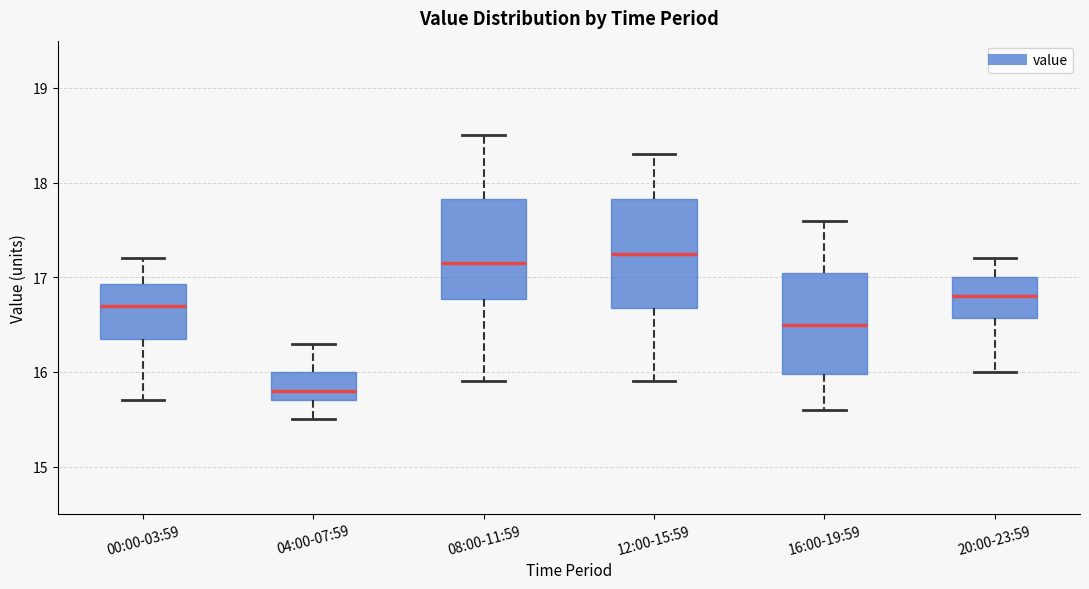

Reading left to right, transcribe this box plot: for each box, give where its median line is, the range the box spans, and where its two whiskers end, as read against the y-axis. The values are not printed on the chart, so give them approximately, as read against the axis.

00:00-03:59: median 16.7, box 16.4 to 16.9, whiskers 15.7 to 17.2
04:00-07:59: median 15.8, box 15.7 to 16.0, whiskers 15.5 to 16.3
08:00-11:59: median 17.2, box 16.8 to 17.8, whiskers 15.9 to 18.5
12:00-15:59: median 17.3, box 16.7 to 17.8, whiskers 15.9 to 18.3
16:00-19:59: median 16.5, box 16.0 to 17.1, whiskers 15.6 to 17.6
20:00-23:59: median 16.8, box 16.6 to 17.0, whiskers 16.0 to 17.2